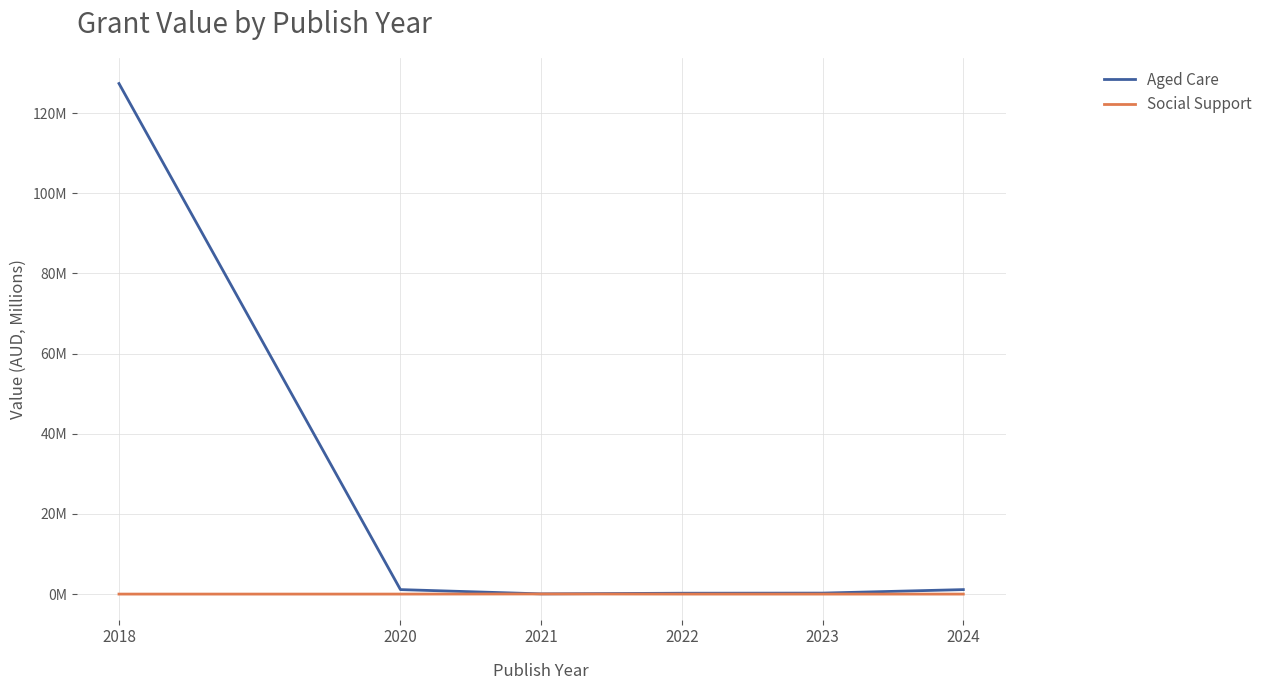

True or false: Social Support has a value of -0.0 at 2018.

False